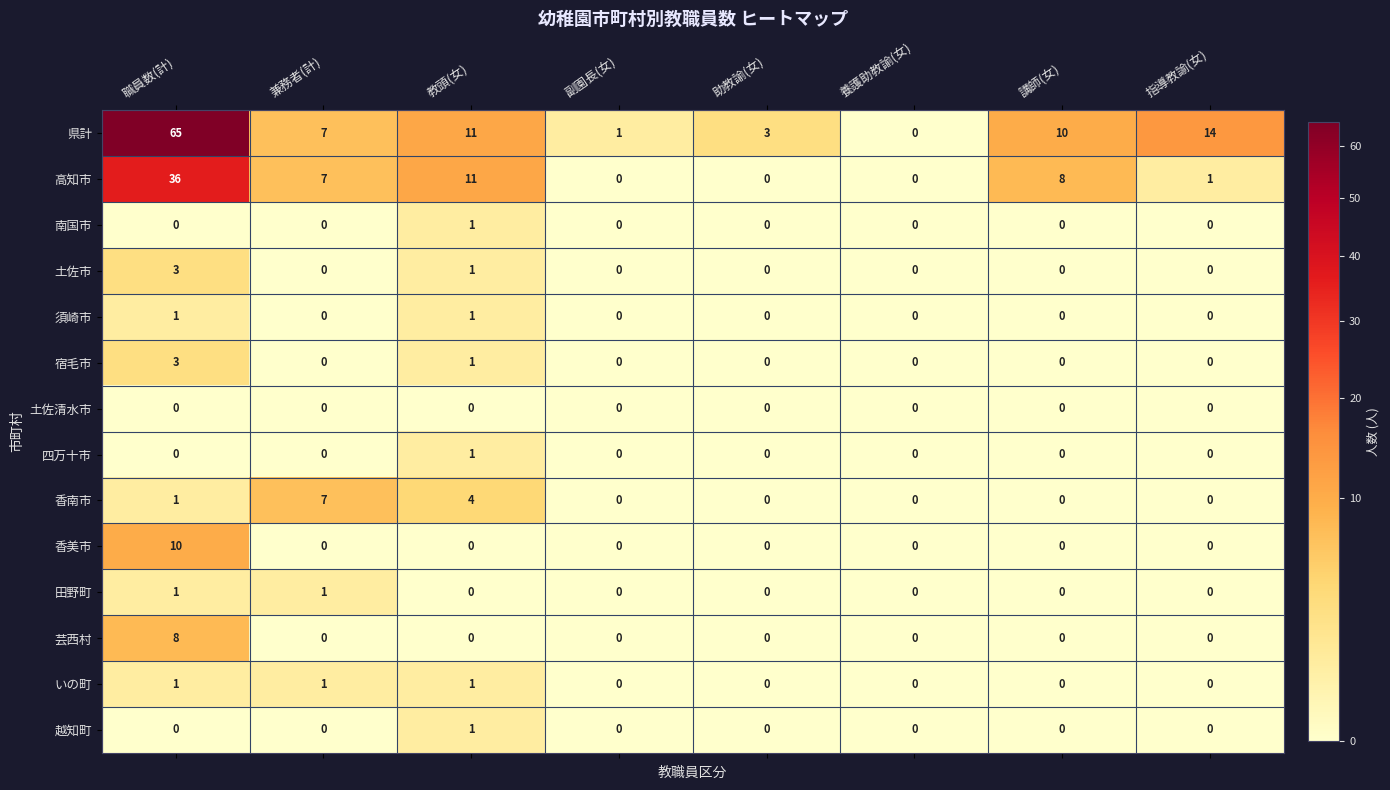

Where is 土佐市 nearest to the value 1?

教頭(女)